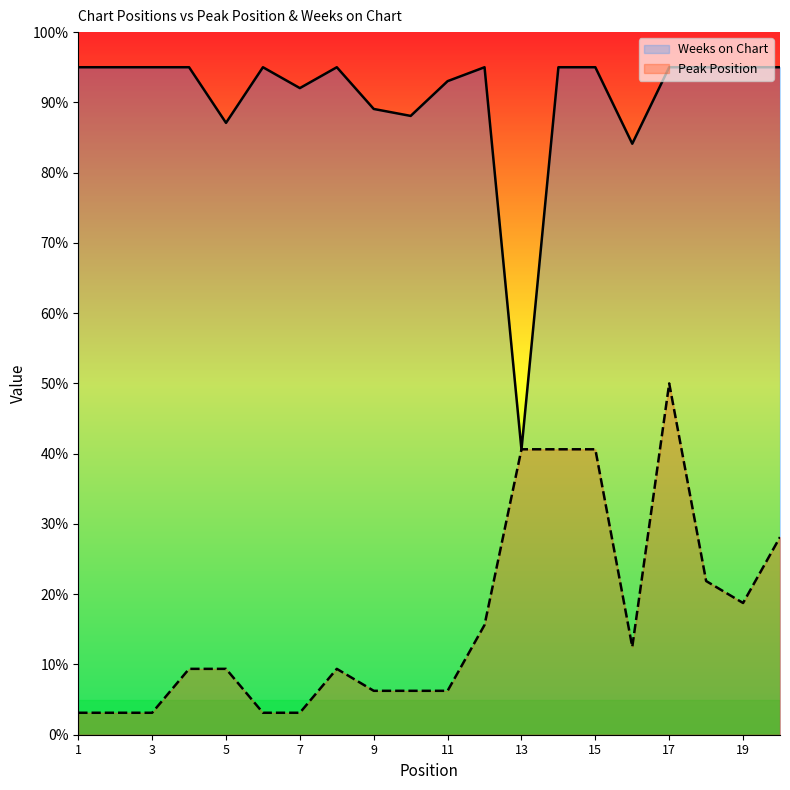

Reading left to right, transcribe all the data shown in this chart.

Peak Position: 1=3.1	2=3.1	3=3.1	4=9.4	5=9.4	6=3.1	7=3.1	8=9.4	9=6.2	10=6.2	11=6.2	12=15.6	13=40.6	14=40.6	15=40.6	16=12.5	17=50.0	18=21.9	19=18.8	20=28.1
Weeks on Chart: 1=95.0	2=95.0	3=95.0	4=95.0	5=87.1	6=95.0	7=92.0	8=95.0	9=89.1	10=88.1	11=93.0	12=95.0	13=40.6	14=95.0	15=95.0	16=84.1	17=95.0	18=95.0	19=95.0	20=95.0